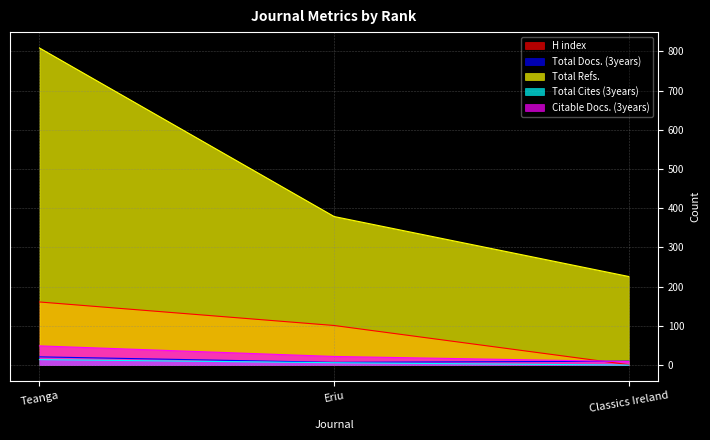

Which label corresponds to the largest value in the chart?

Teanga